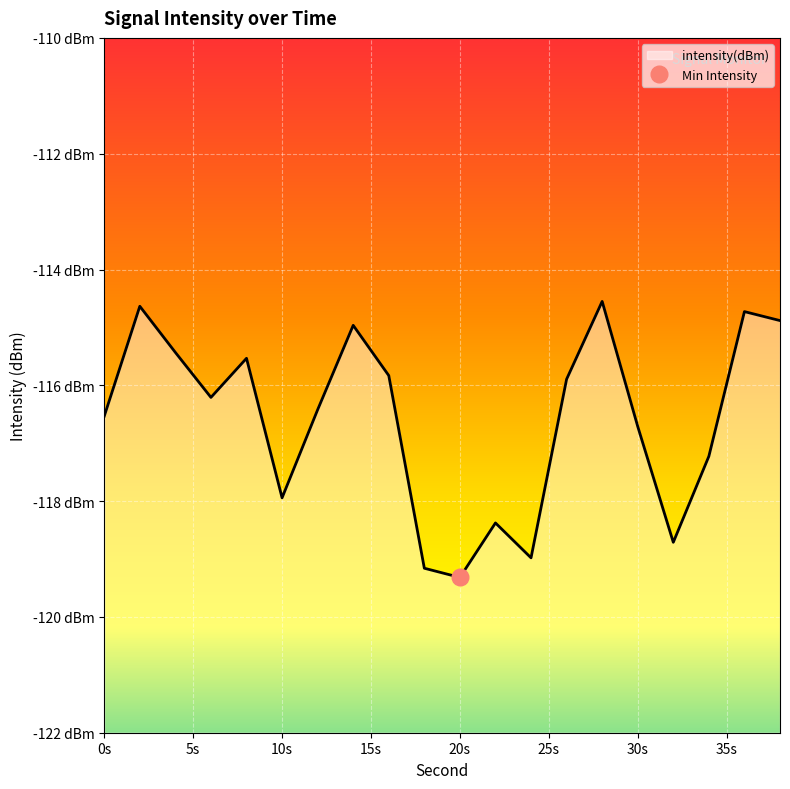

Reading left to right, extract all data points from this chart.

-116.5	-114.6	-115.4	-116.2	-115.5	-117.9	-116.4	-115.0	-115.8	-119.2	-119.3	-118.4	-119.0	-115.9	-114.6	-116.7	-118.7	-117.2	-114.7	-114.9